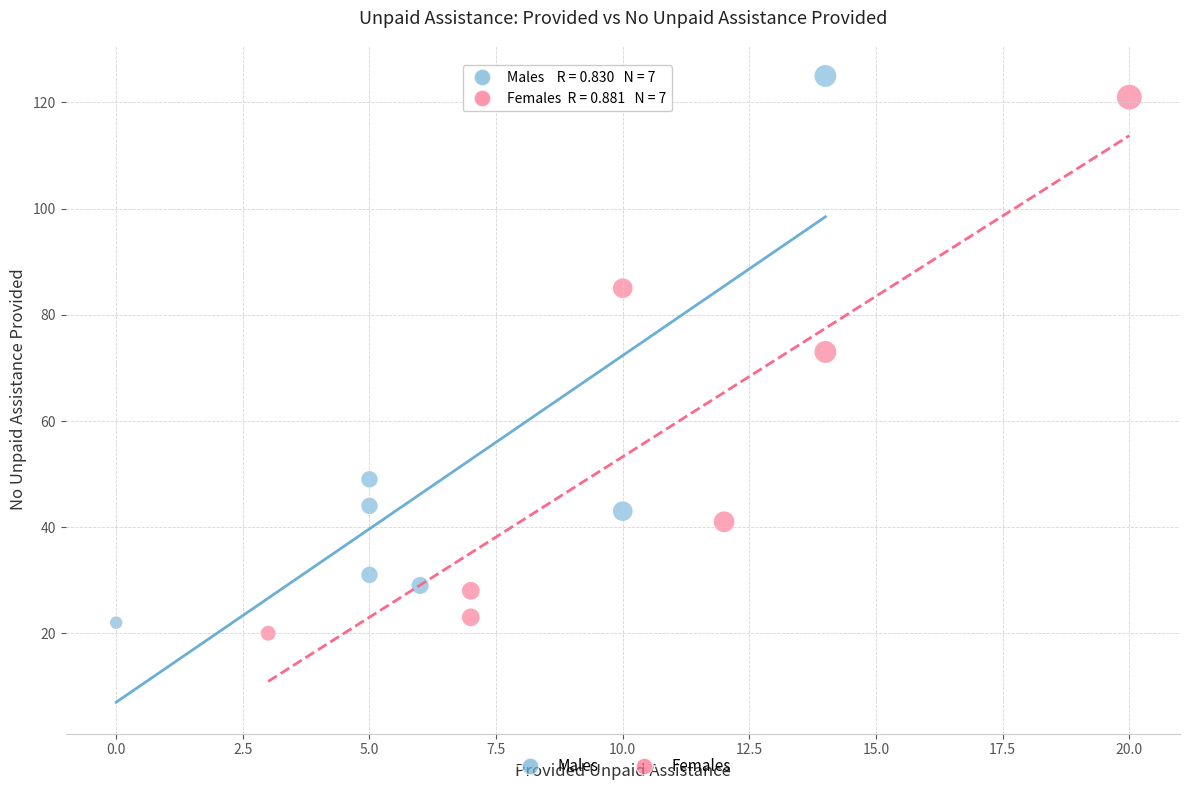

Which series contains the highest Y value?

Males